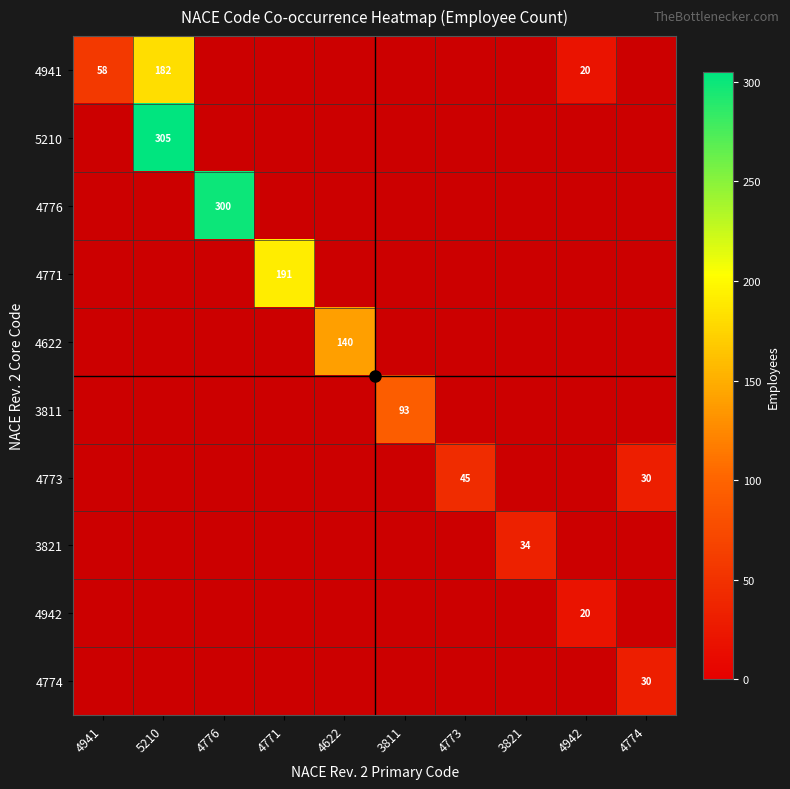

Is it true that 3811 equals 93 at 3811?

True